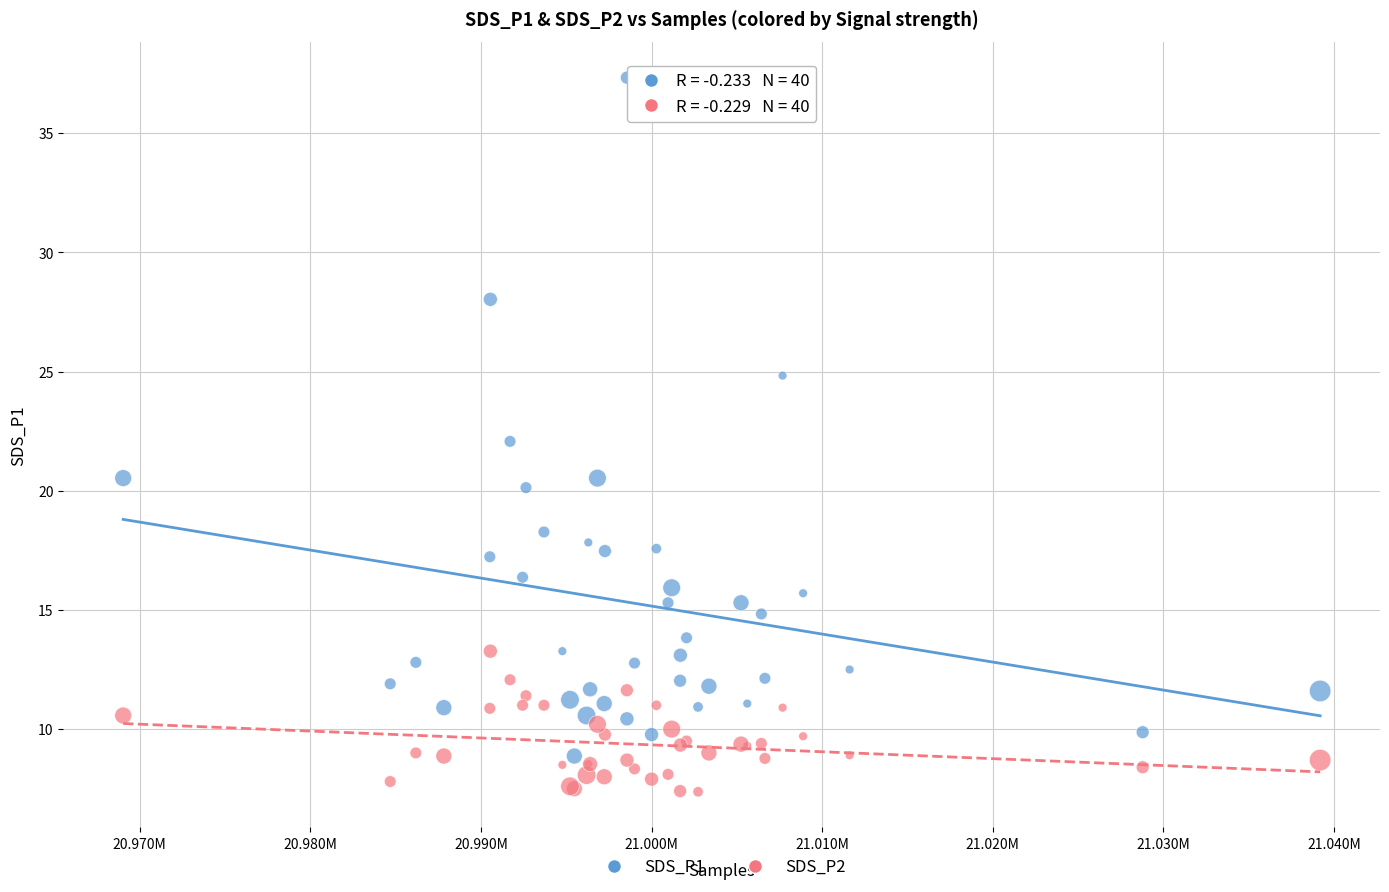

Which series reaches the minimum Y coordinate?

SDS_P2